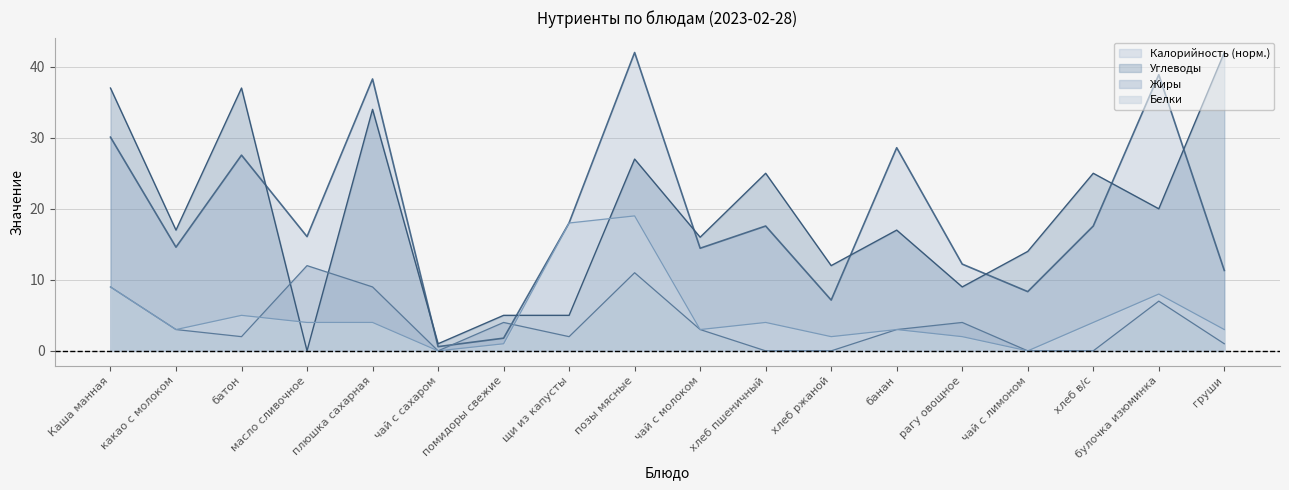

What is the label of the 12th point from the right?

помидоры свежие